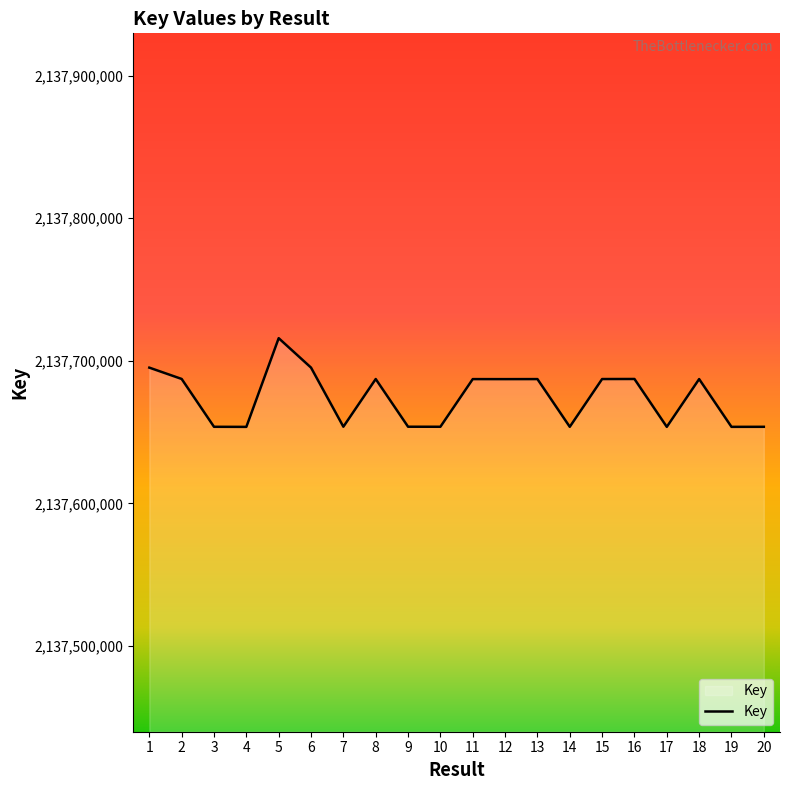

What is the ratio of the value at 8 to the value at 11?

1.0